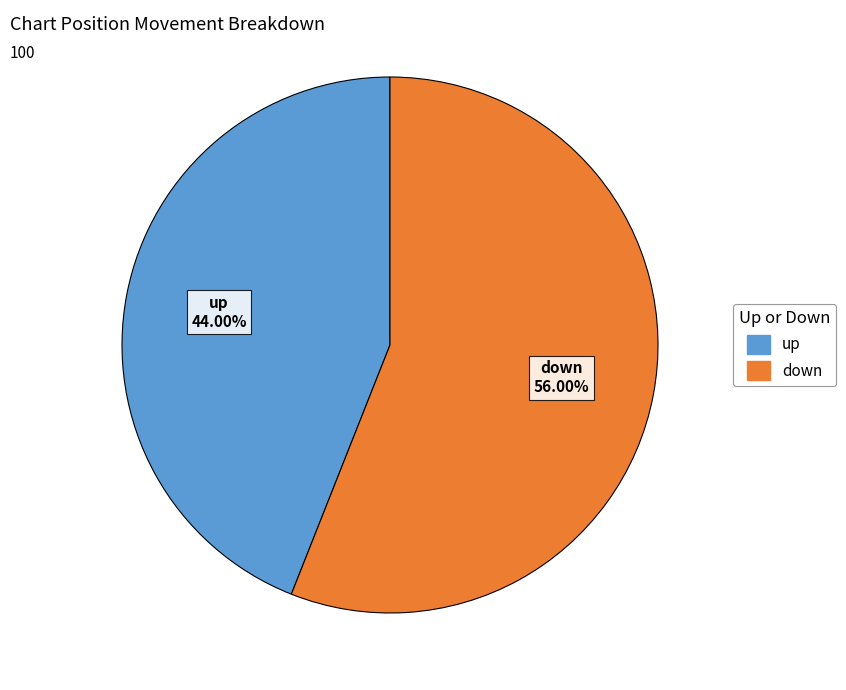

What percentage do down and up together represent?

100.0%